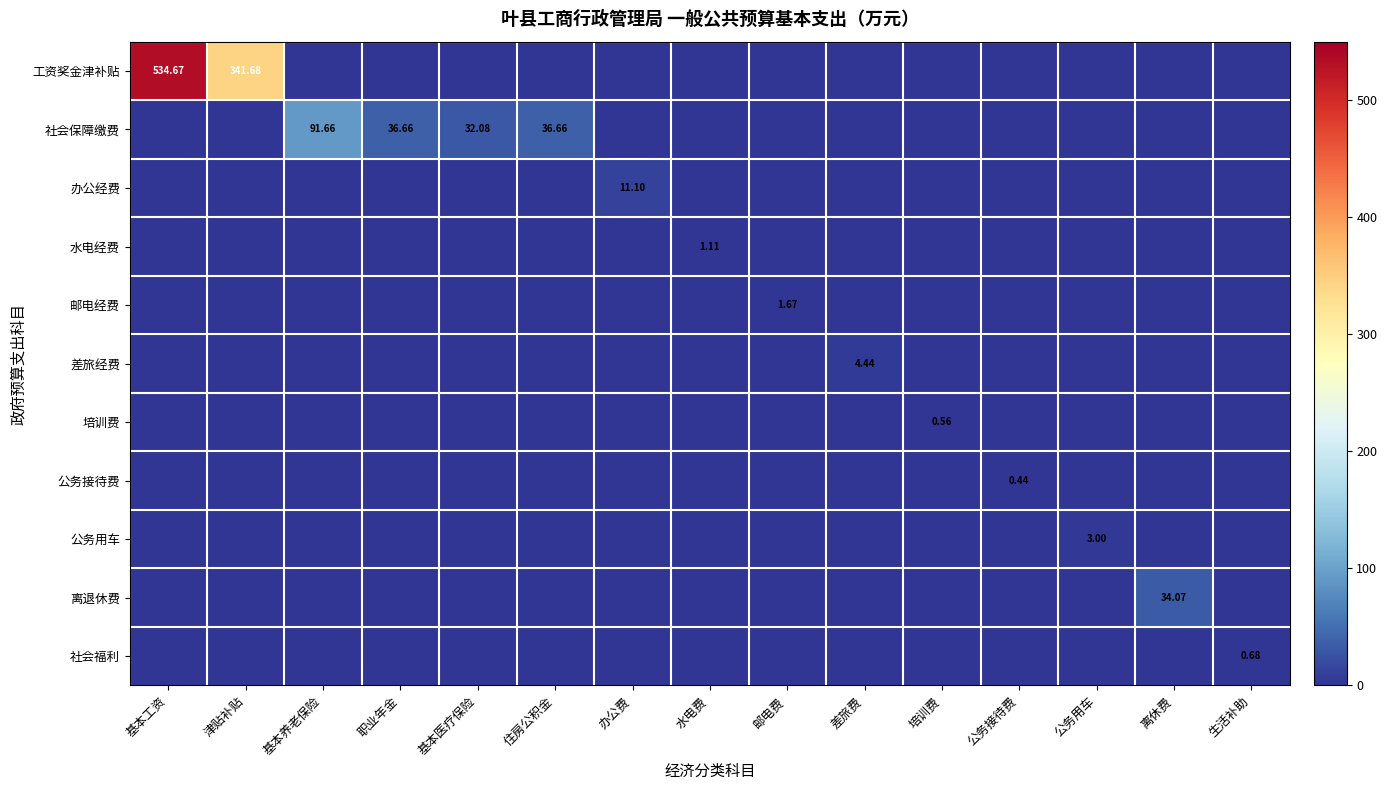

How many values in 工资奖金津补贴 are above zero?

2